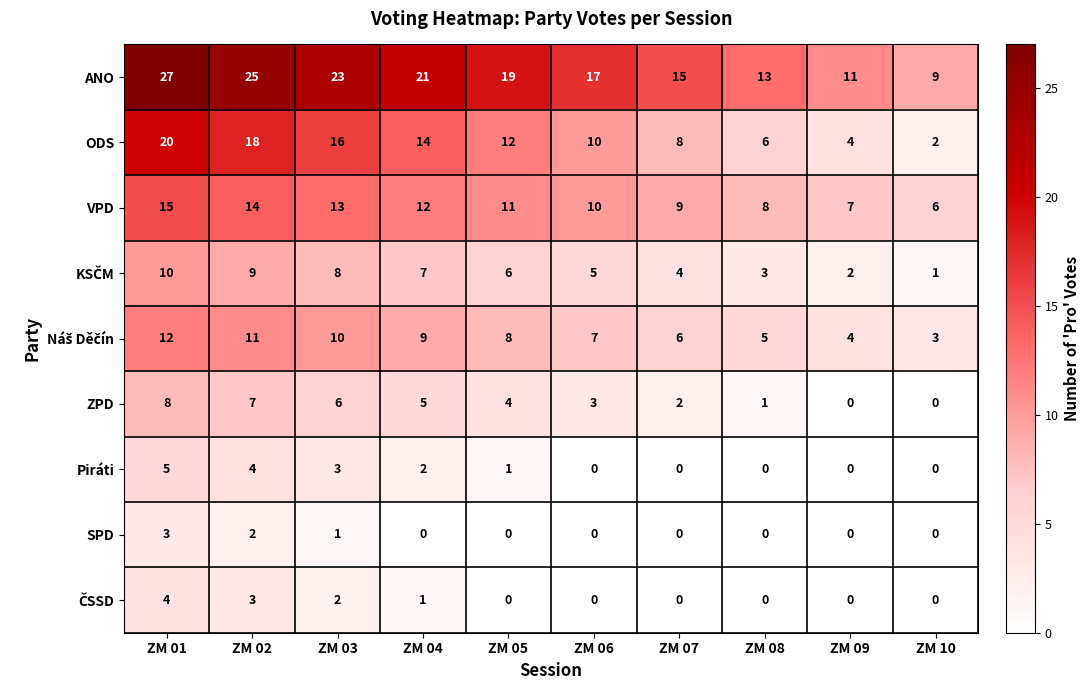

The value of Piráti at ZM 06 is 0. True or false?

True